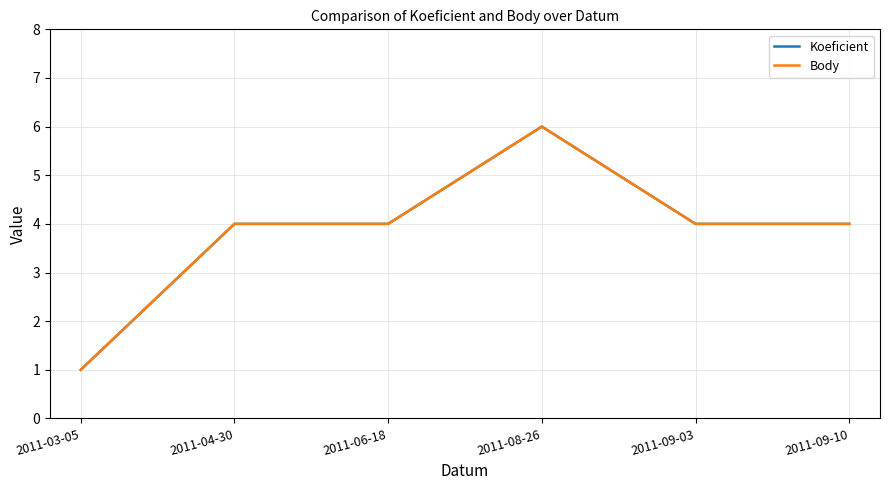

True or false: Koeficient and Body intersect in this chart.

False